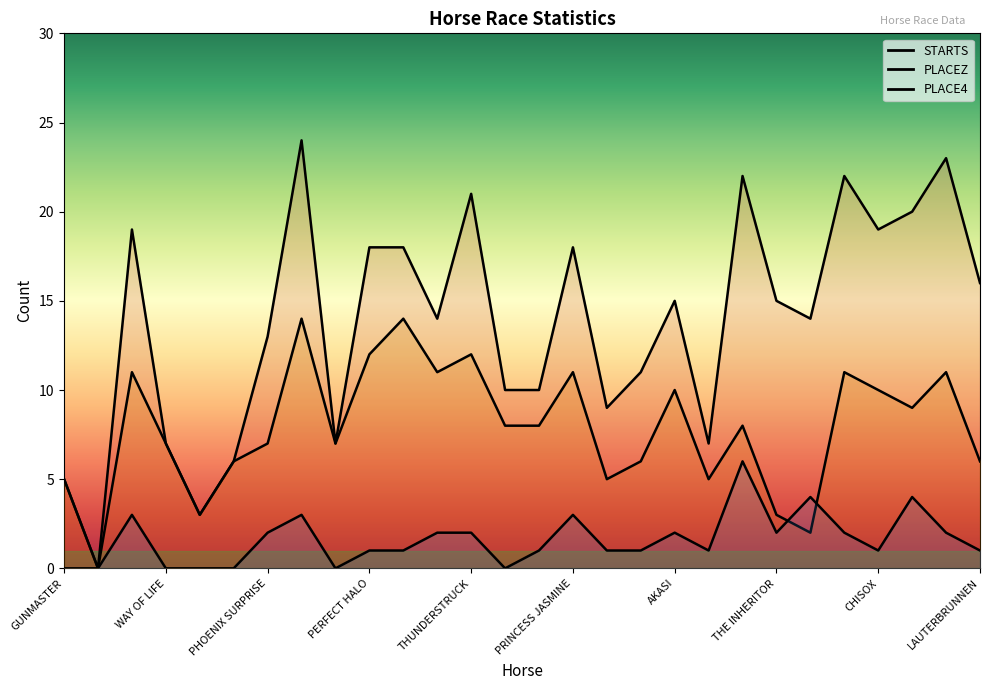

What are all the series names shown in the legend?

STARTS, PLACEZ, PLACE4